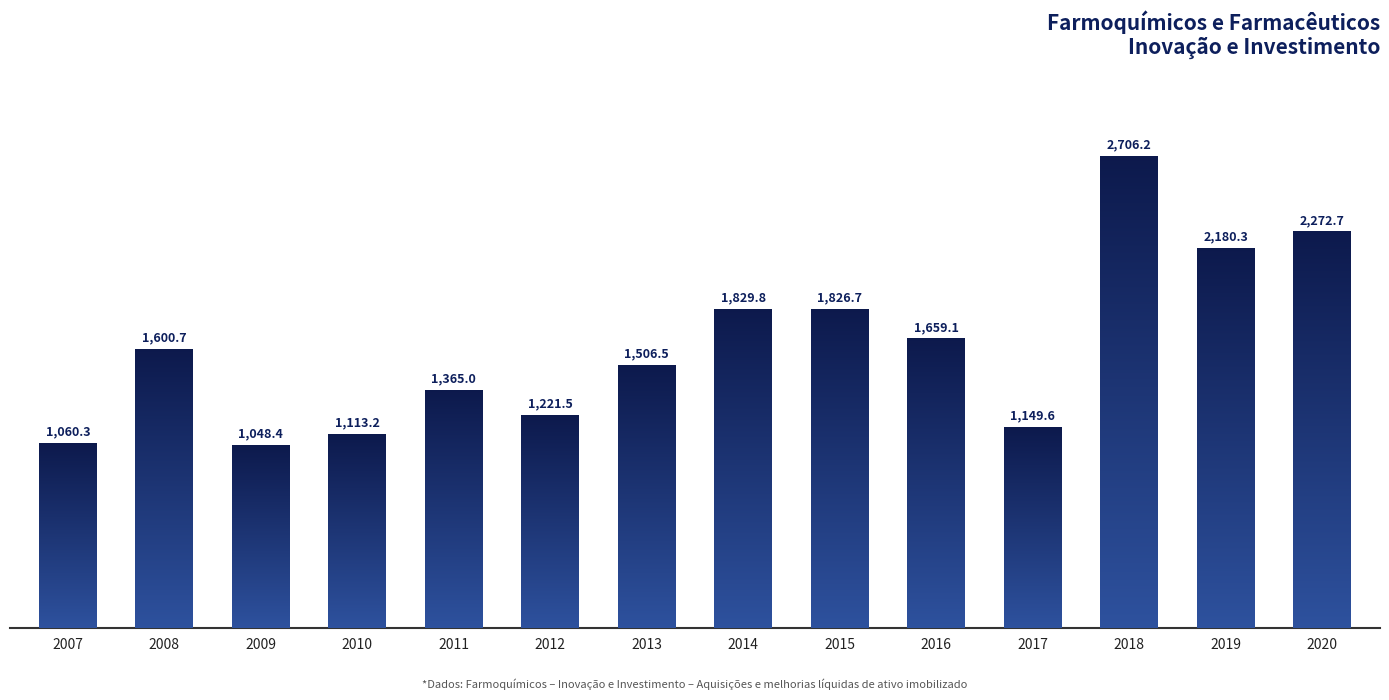

Count the number of data series in this chart.

1